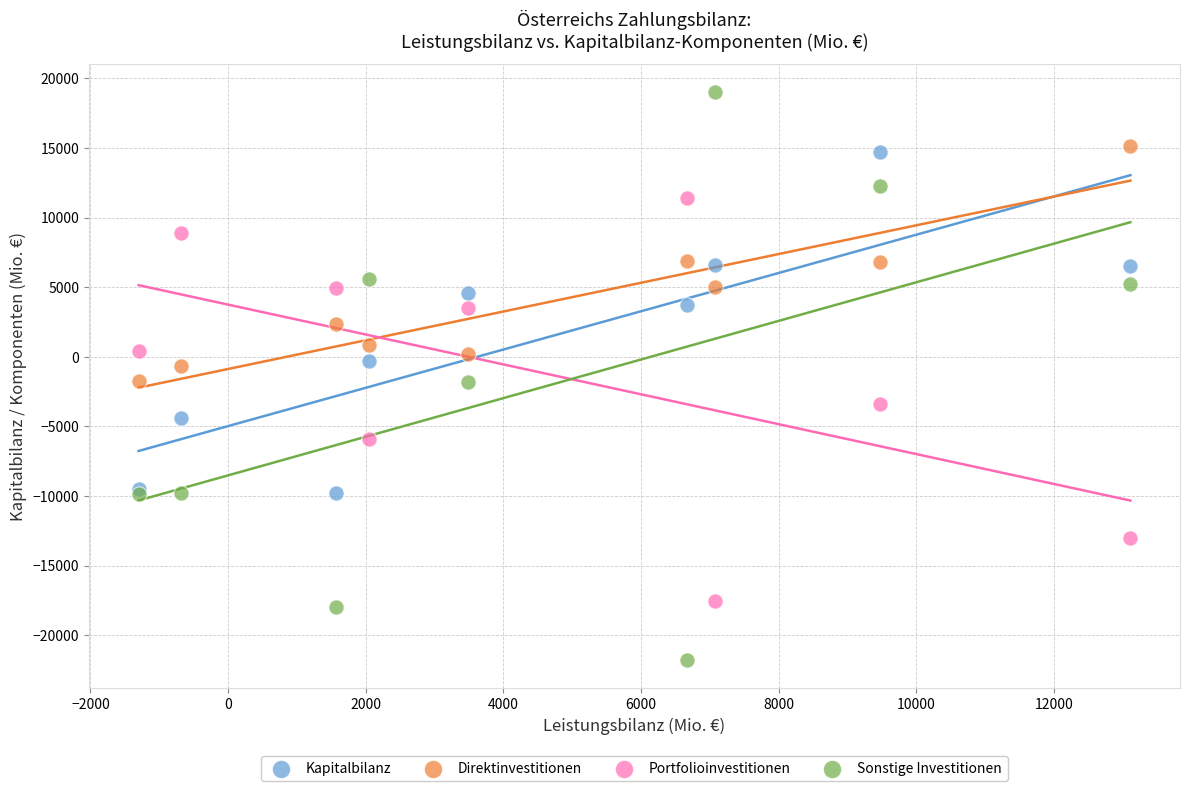

Which series has the widest spread of Y values?

Sonstige Investitionen